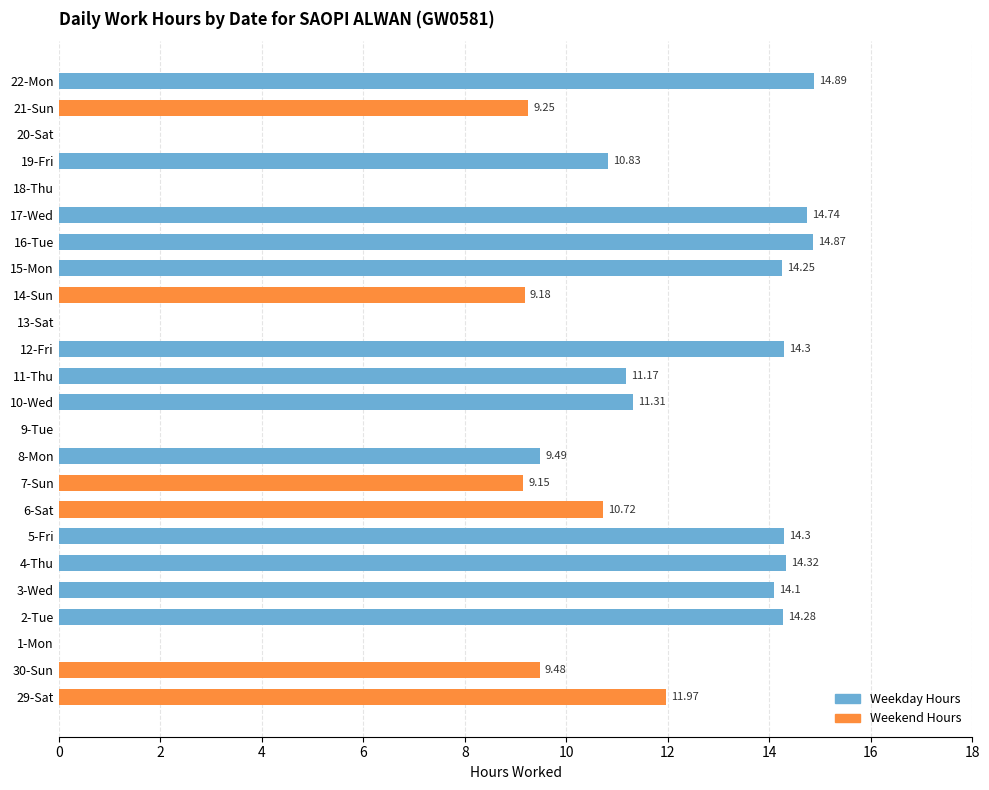

At 9-Tue, list the series in order from largest to smallest.

Weekday Hours, Weekend Hours